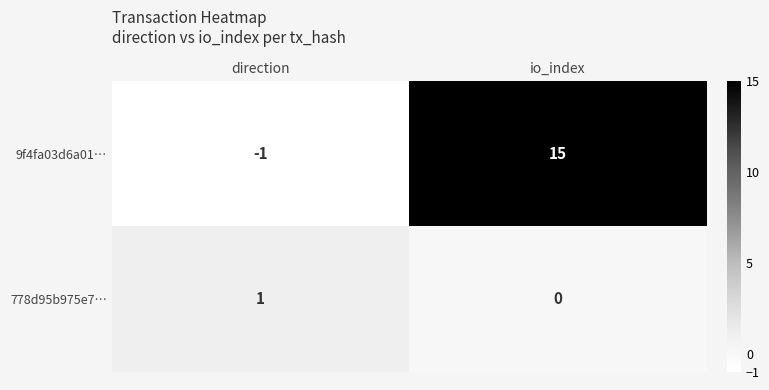

What value does the 9f4fa03d6a01… series have at io_index, to the nearest 10?

20